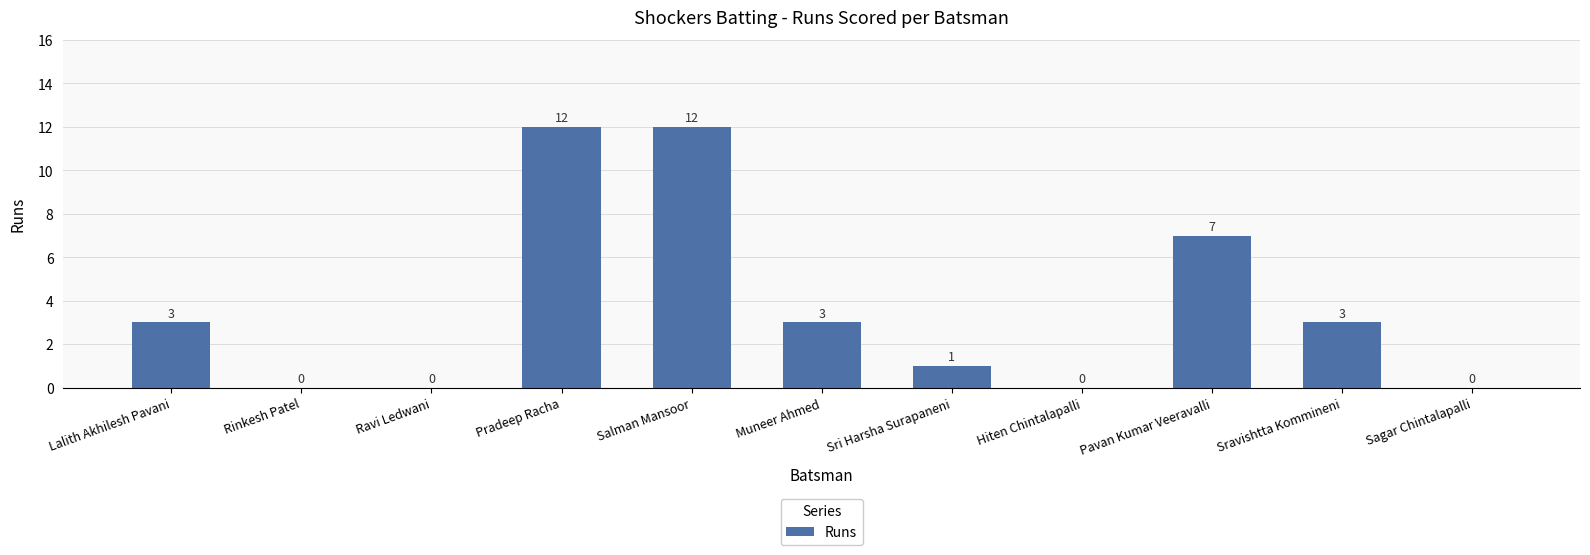

What is the change in value from Muneer Ahmed to Sri Harsha Surapaneni?

-2